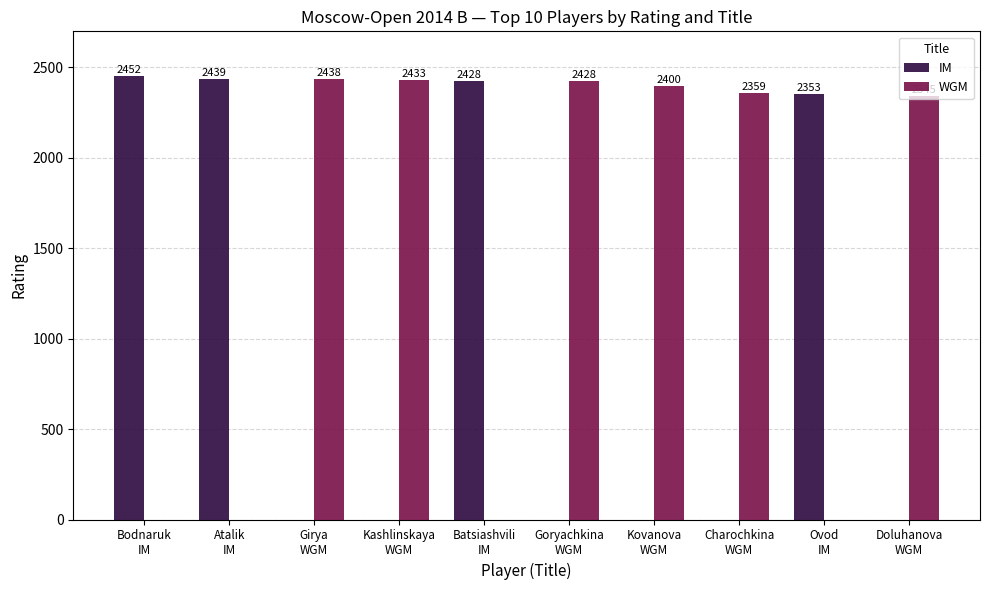

What is the sum of all IM values?

9672